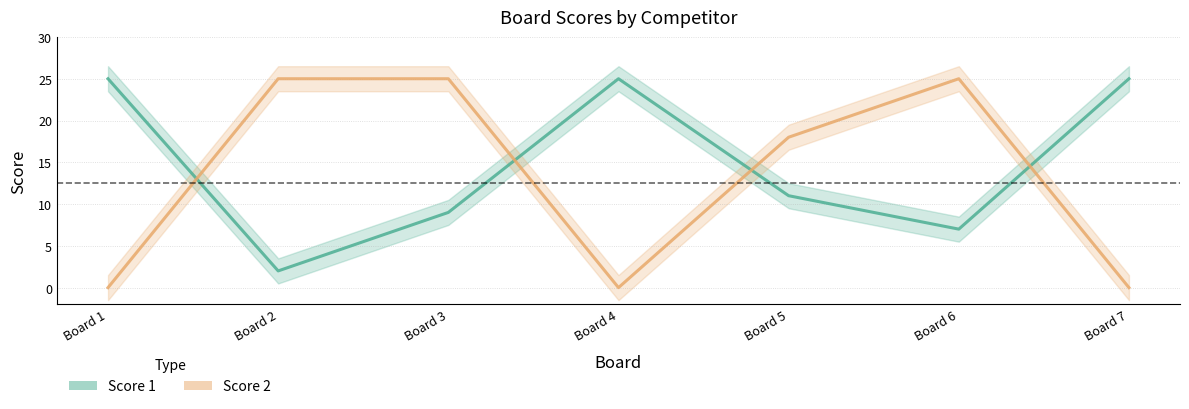

Is it true that Score 2 equals -10 at Board 1?

False